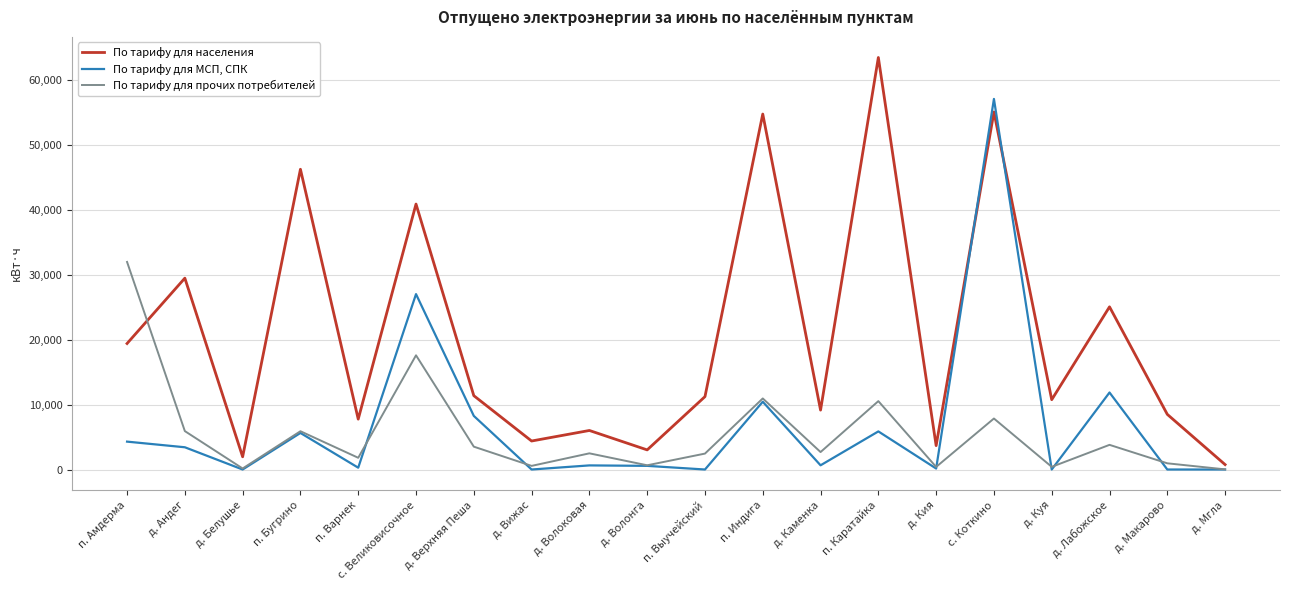

Where do По тарифу для МСП, СПК and По тарифу для населения first cross each other?

д. Кия and с. Коткино